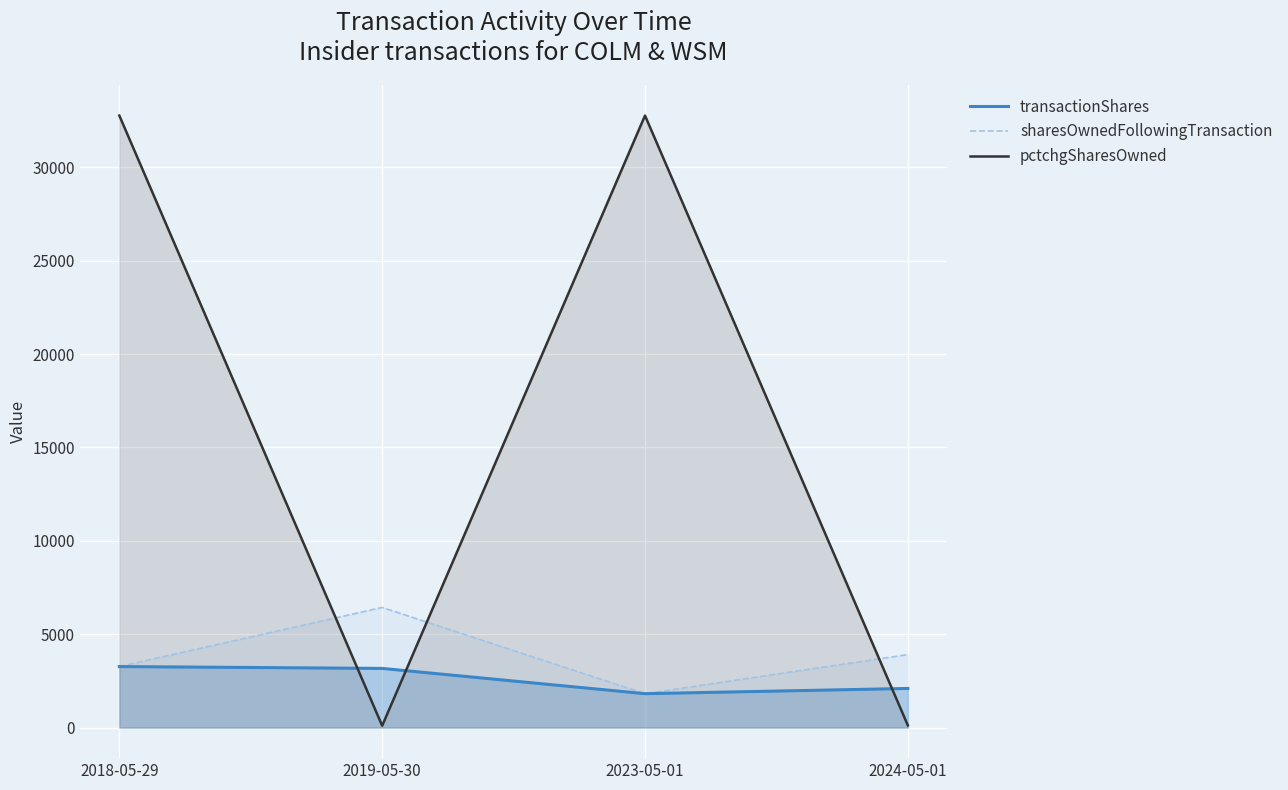

True or false: transactionShares has more than 2 points higher than both neighbors.

False